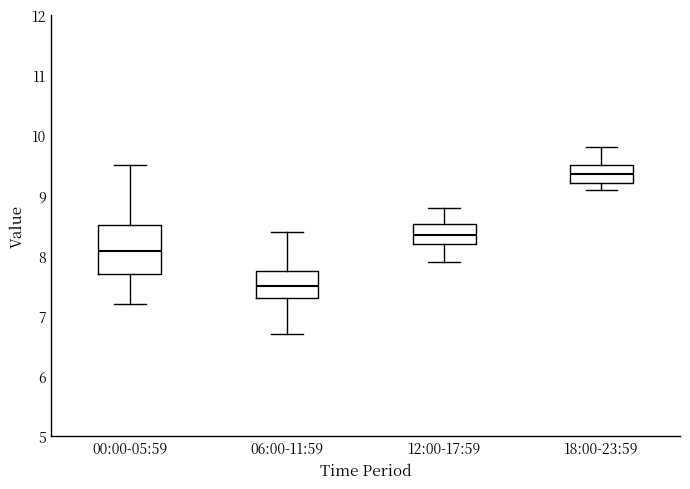

Reading left to right, transcribe this box plot: for each box, give where its median line is, the range the box spans, and where its two whiskers end, as read against the y-axis. The values are not printed on the chart, so give them approximately, as read against the axis.

00:00-05:59: median 8.1, box 7.7 to 8.5, whiskers 7.2 to 9.5
06:00-11:59: median 7.5, box 7.3 to 7.7, whiskers 6.7 to 8.4
12:00-17:59: median 8.4, box 8.2 to 8.5, whiskers 7.9 to 8.8
18:00-23:59: median 9.4, box 9.2 to 9.5, whiskers 9.1 to 9.8